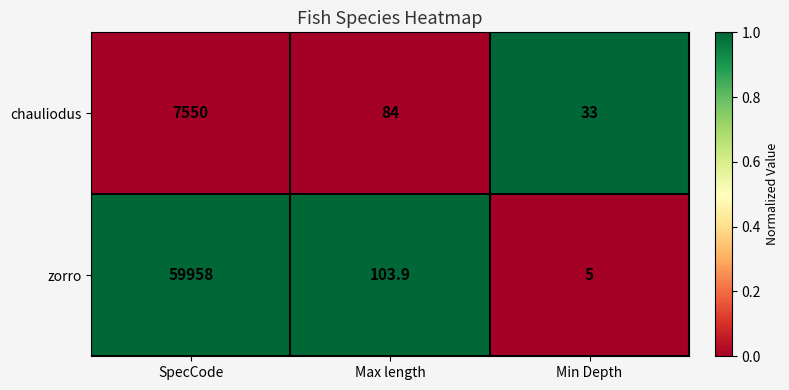

What is the maximum value for zorro?

59958.0